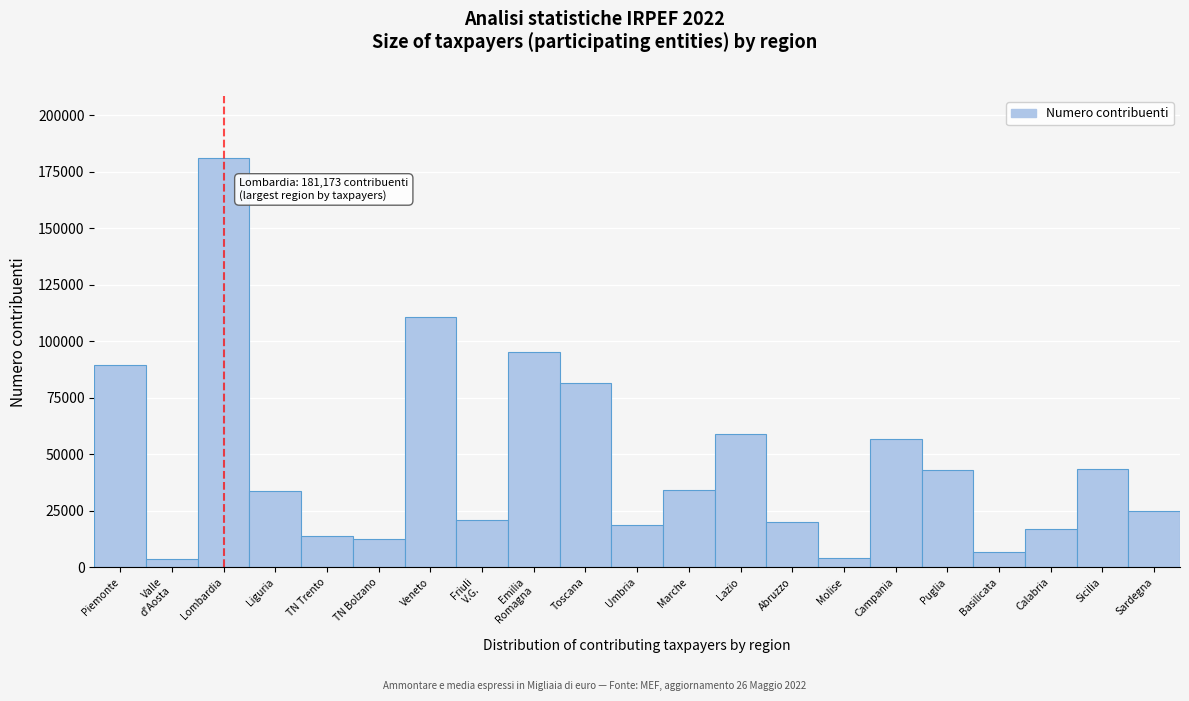

The chart shows a value of 323362 at Lombardia. True or false?

False